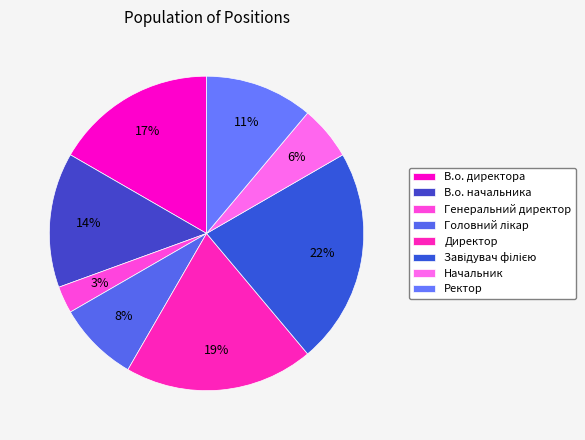

To the nearest percent, what percentage of the pie is Завідувач філією?

22%